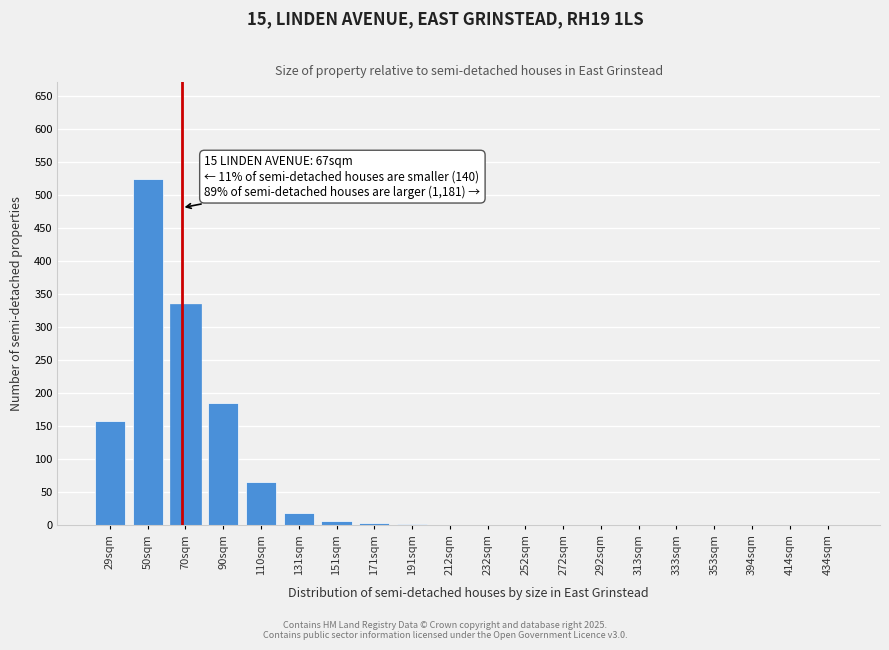

Approximately how many times larger is the value at 50sqm compared to 110sqm?

8.1